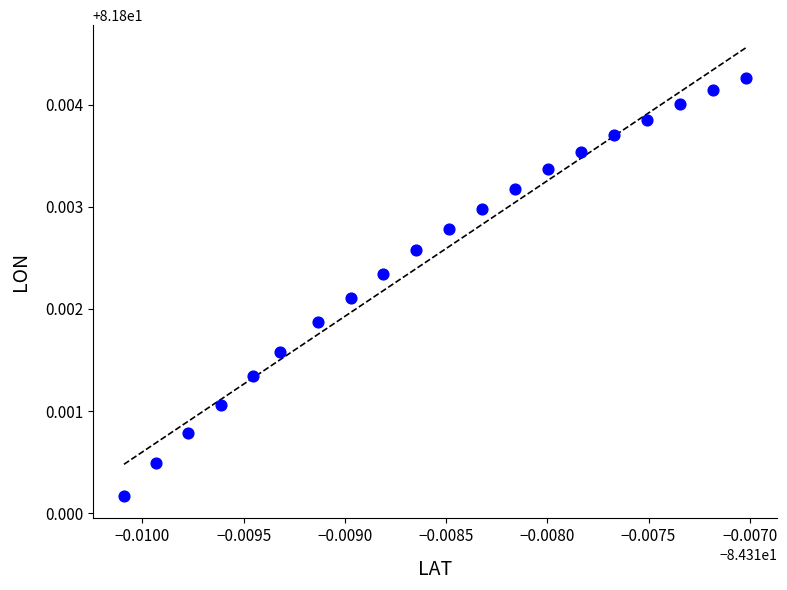

How many points are shown in the scatter plot?

20